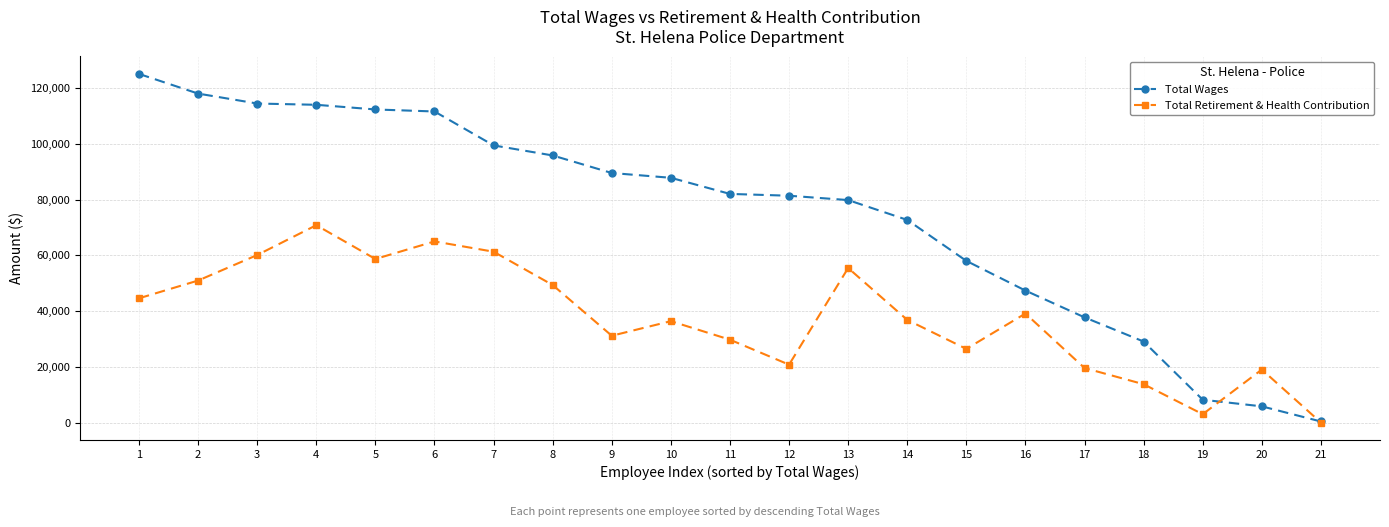

True or false: Total Retirement & Health Contribution has a value of 20759 at 12.

True